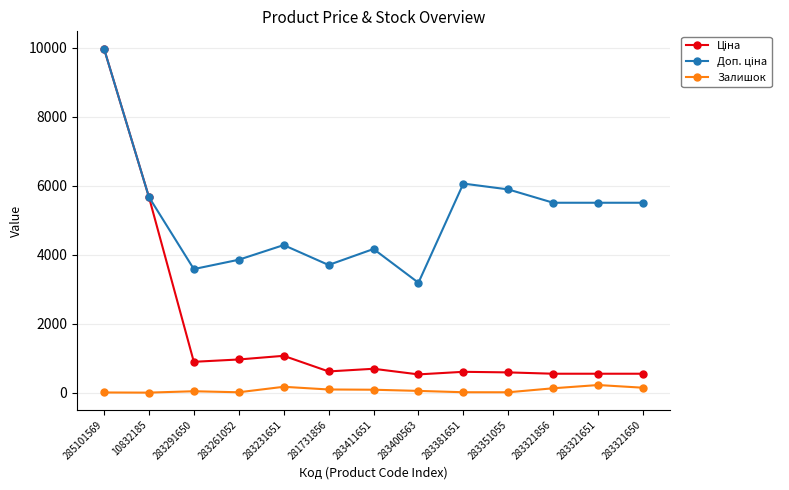

What is the lowest value of the Залишок series?

3.0